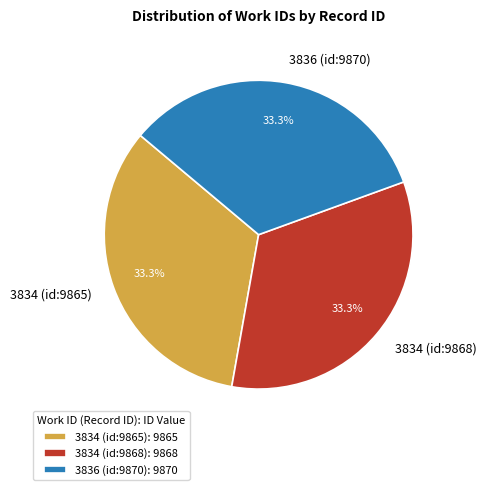

Approximately how many times larger is the value at 3834 (id:9865) compared to 3836 (id:9870)?

1.0